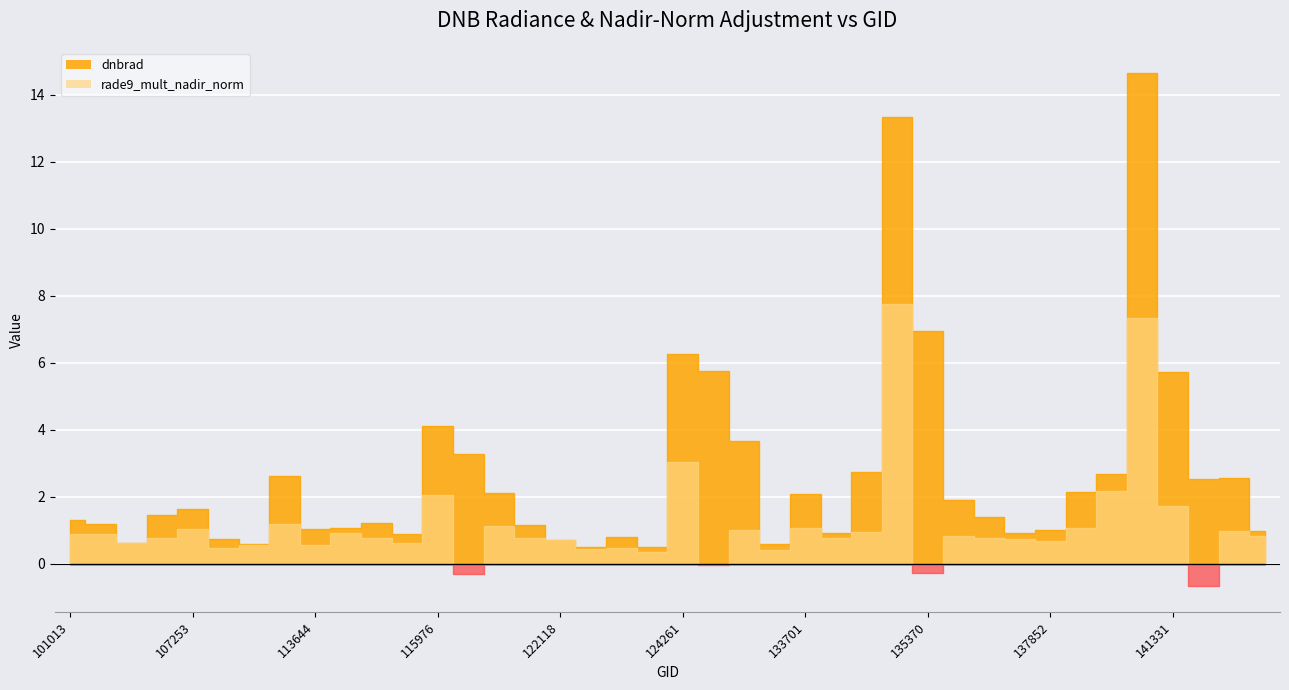

What is the difference between the maximum and minimum values in the dnbrad series?

14.1